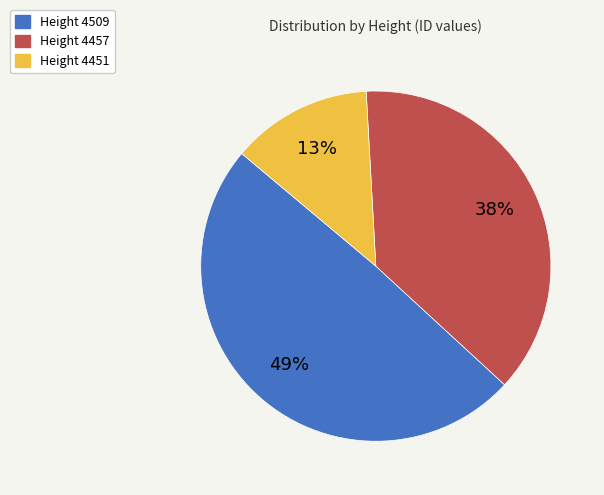

Count the number of slices in the pie.

3